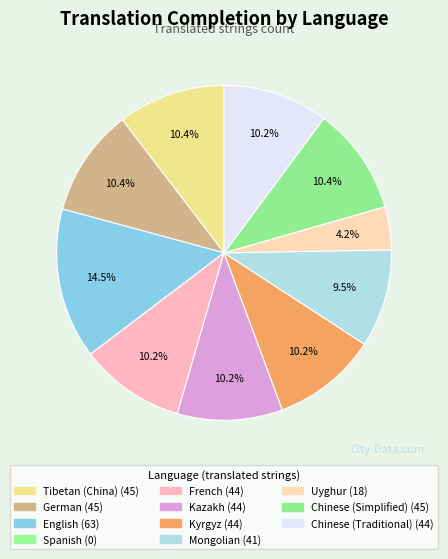

To the nearest percent, what is the difference between the Uyghur and Kyrgyz slice percentages?

6%